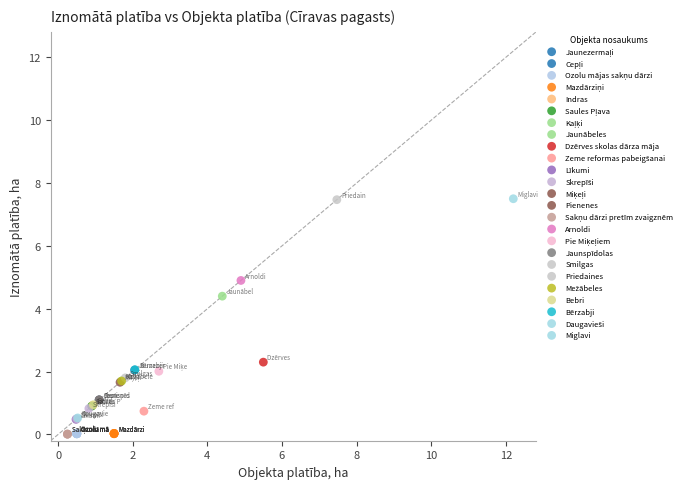

What Y value in the scatter plot is closest to 3?

2.3